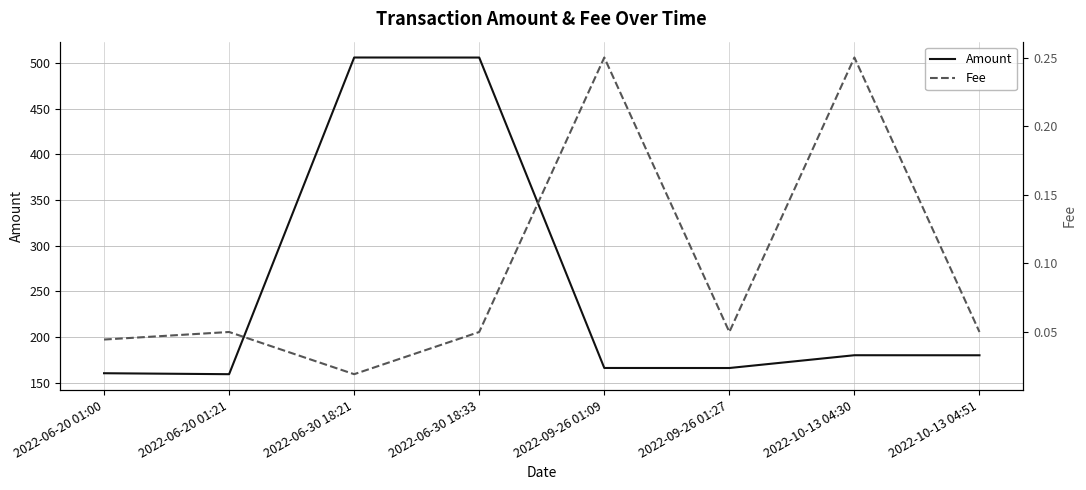

Which series has the largest range (max minus min)?

Amount